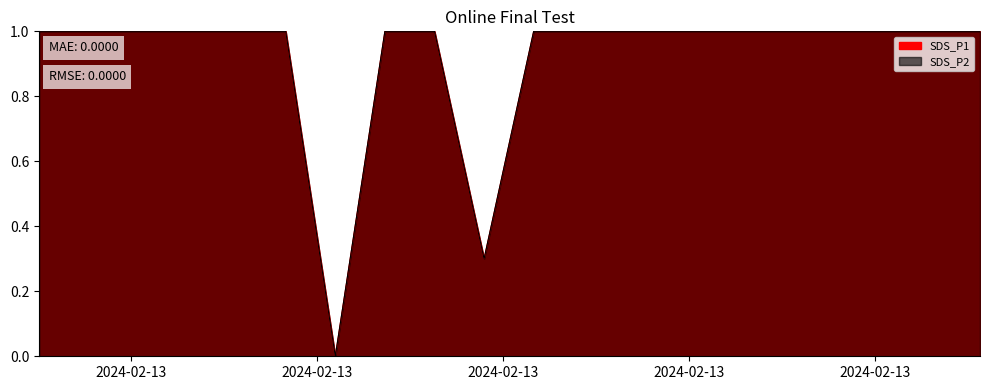

How many series are shown in this chart?

2